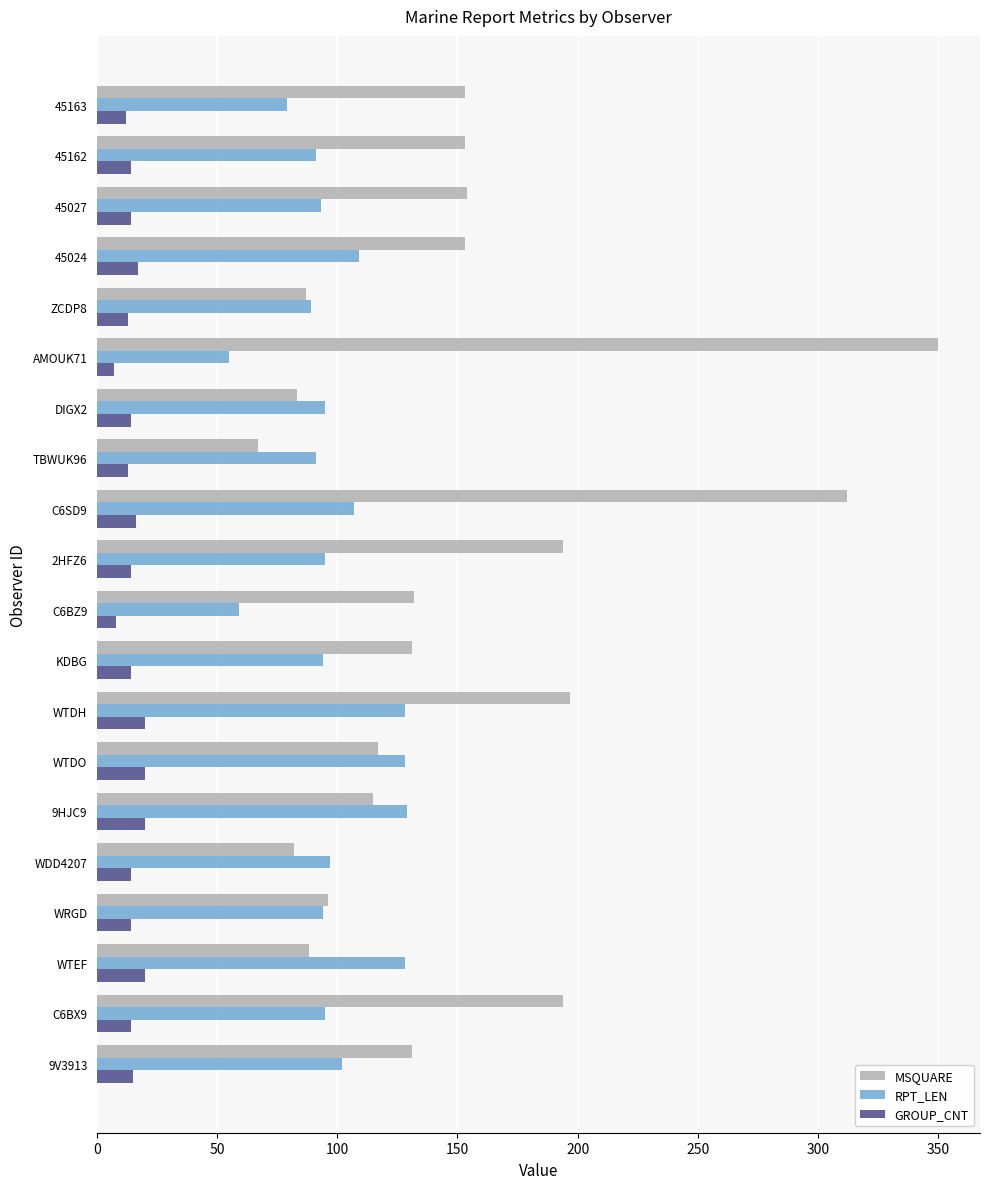

What is the maximum value shown in the chart?

350